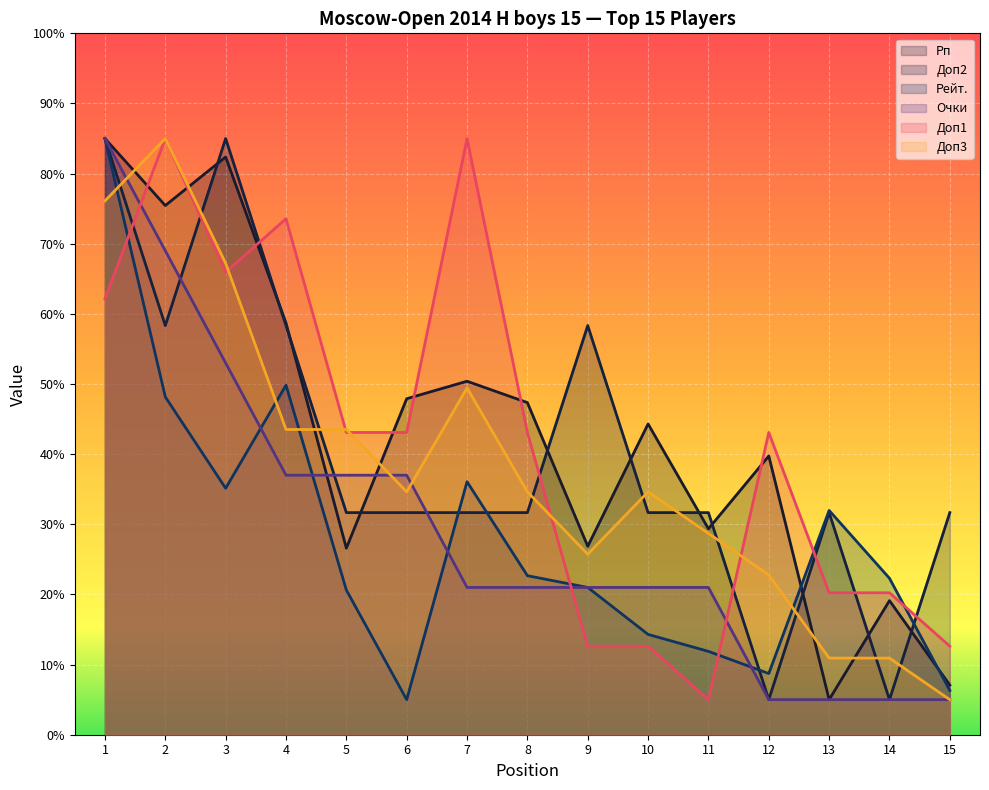

The Доп3 series shows 38.7 at 3. True or false?

False